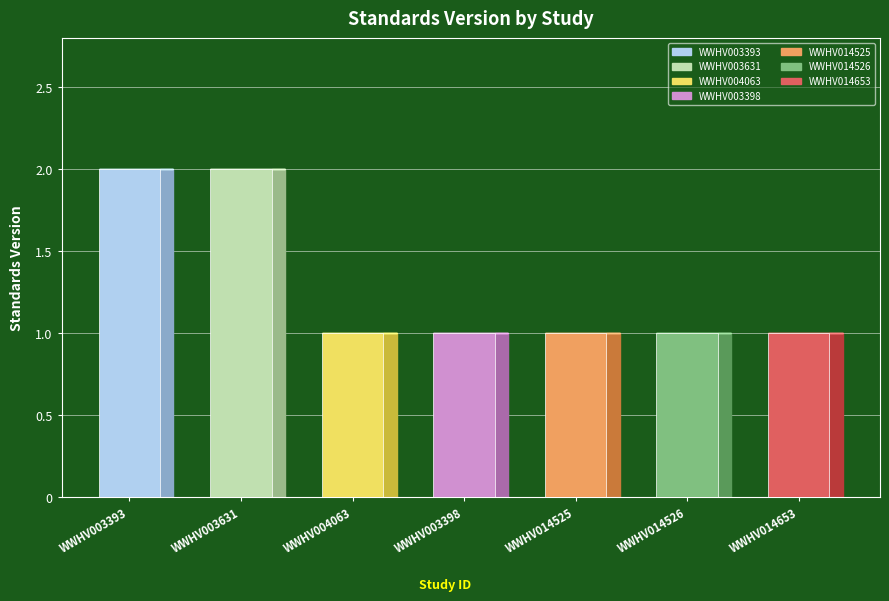

Which has a higher value, WWHV014525 or WWHV003398?

WWHV014525